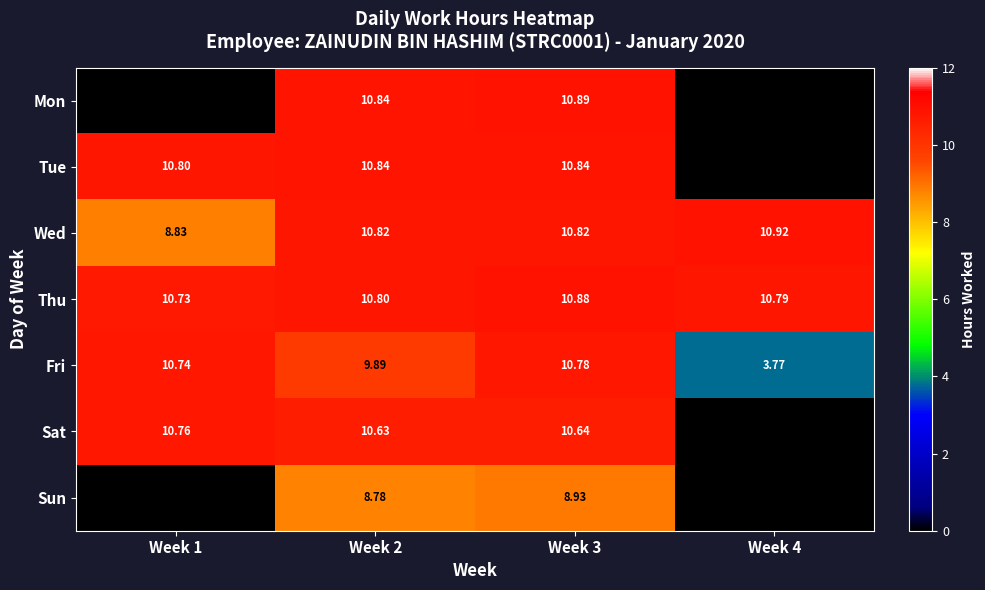

At which category is the sum across all series the highest?

Week 3